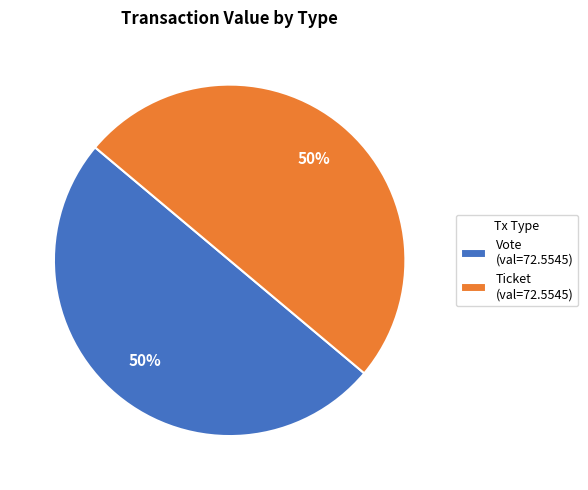

To the nearest percent, what is the average slice percentage?

50%